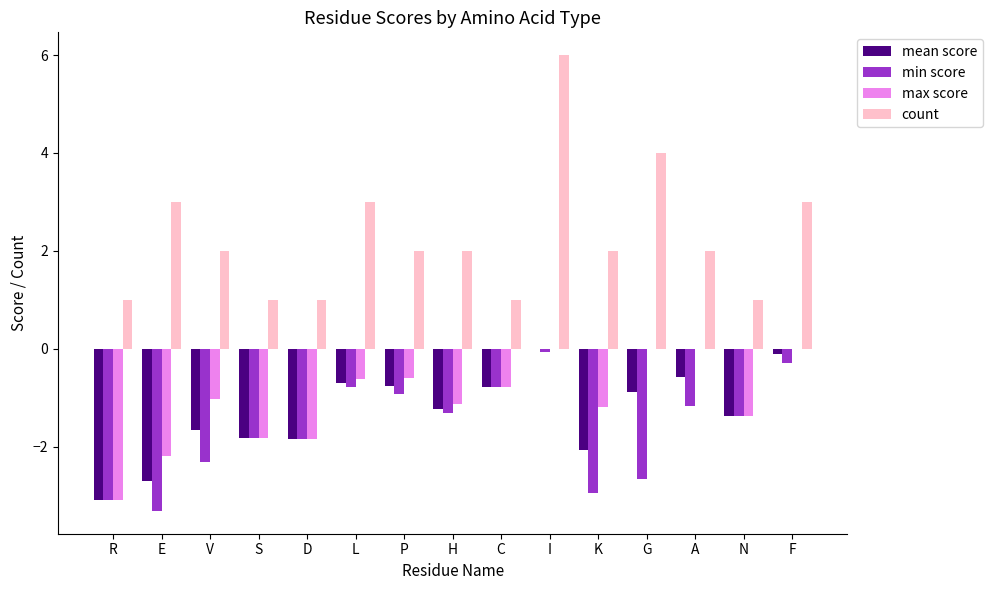

What is the total value across all series at F?

2.6